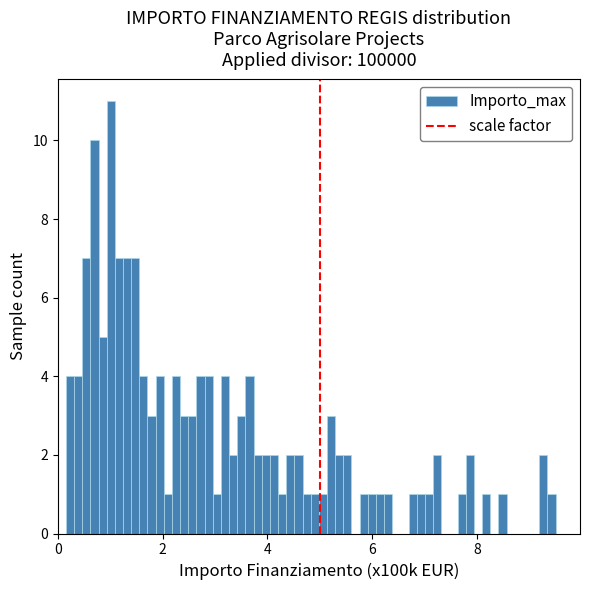

Read against the x-axis, roughly where is the centre of the tallest bar?

1.0